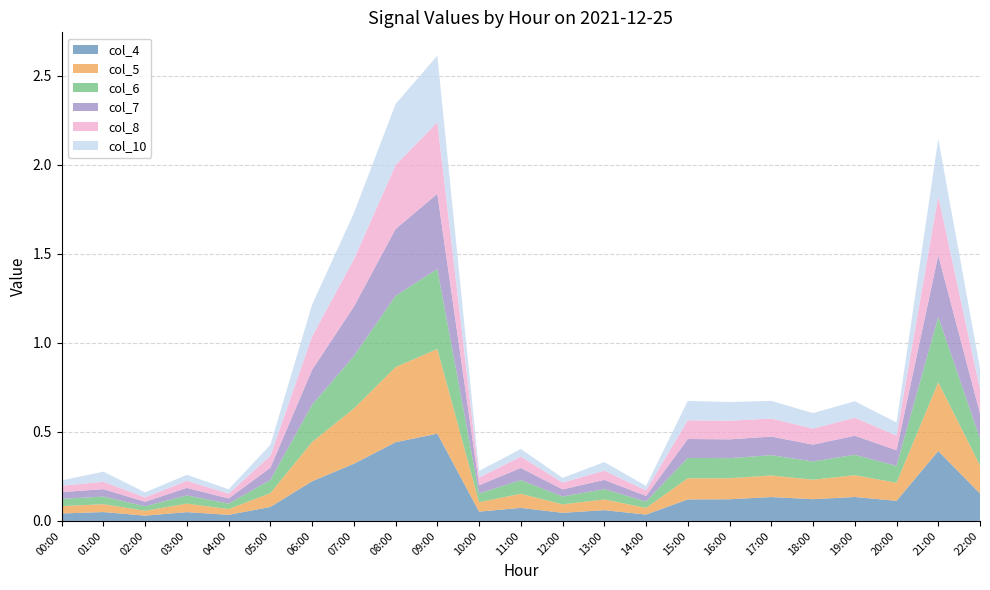

The col_4 series shows 0.1 at 15:00. True or false?

True